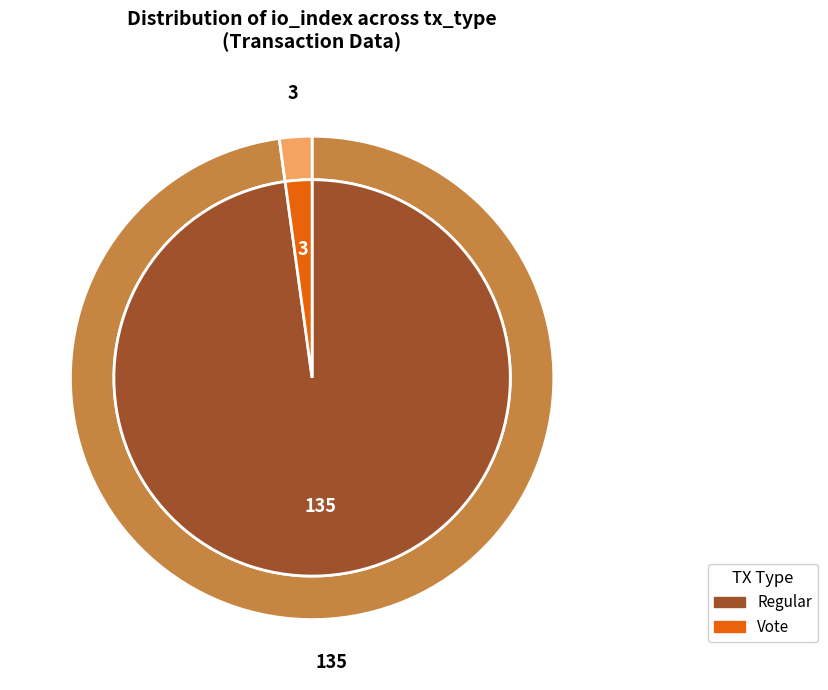

What is the change in value from Regular (io_index=135) to Vote (io_index=3)?

-132